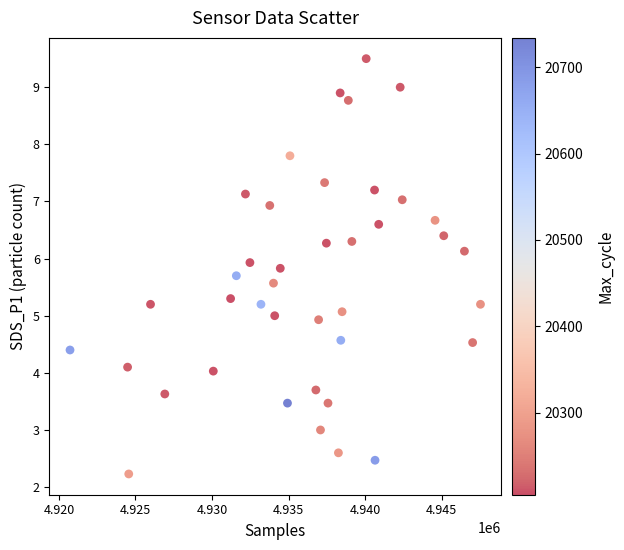

What is the range of X values (max minus min)?

26809.0